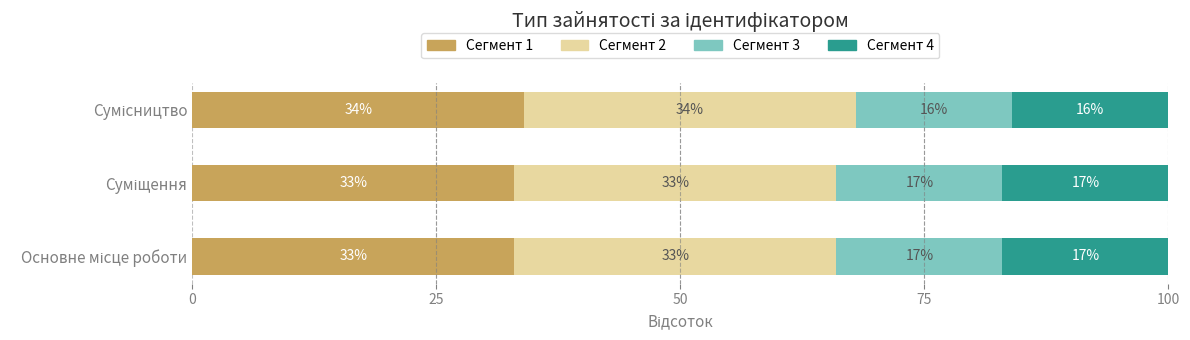

What is the sum of all Сегмент 1 values?

100